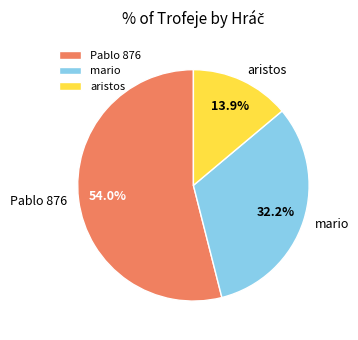

Count the number of slices in the pie.

3